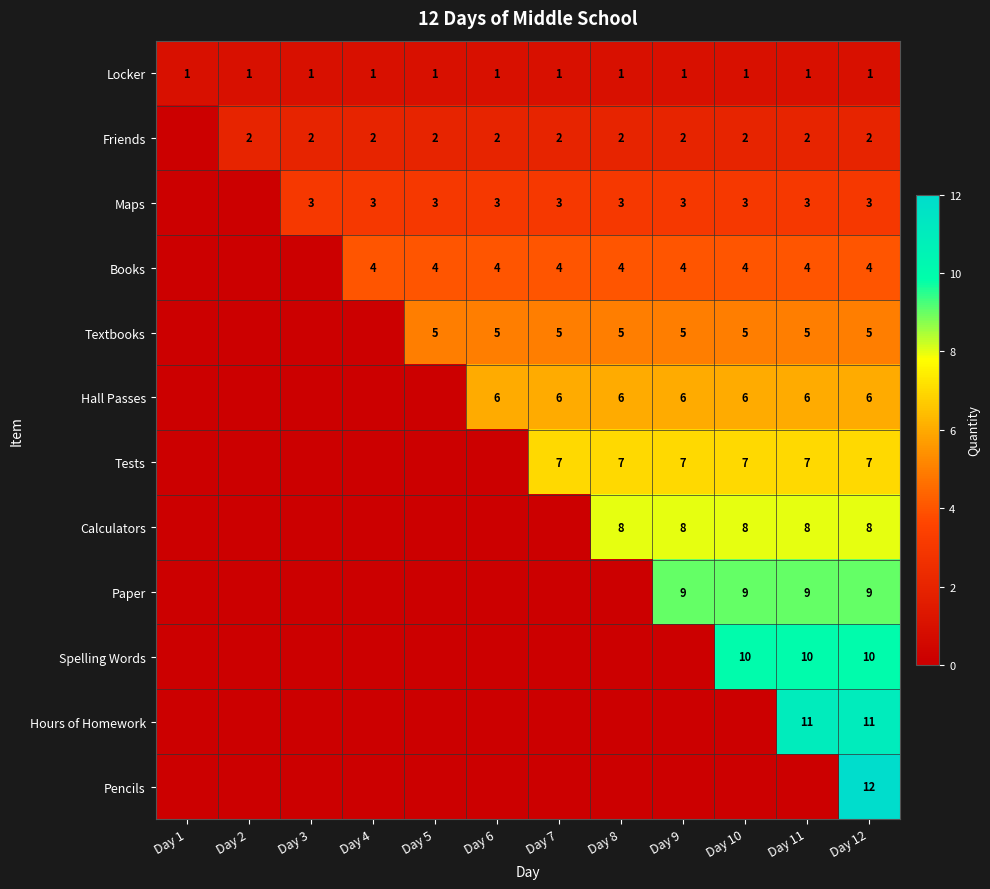

True or false: Spelling Words has a value of 10 at Day 12.

True